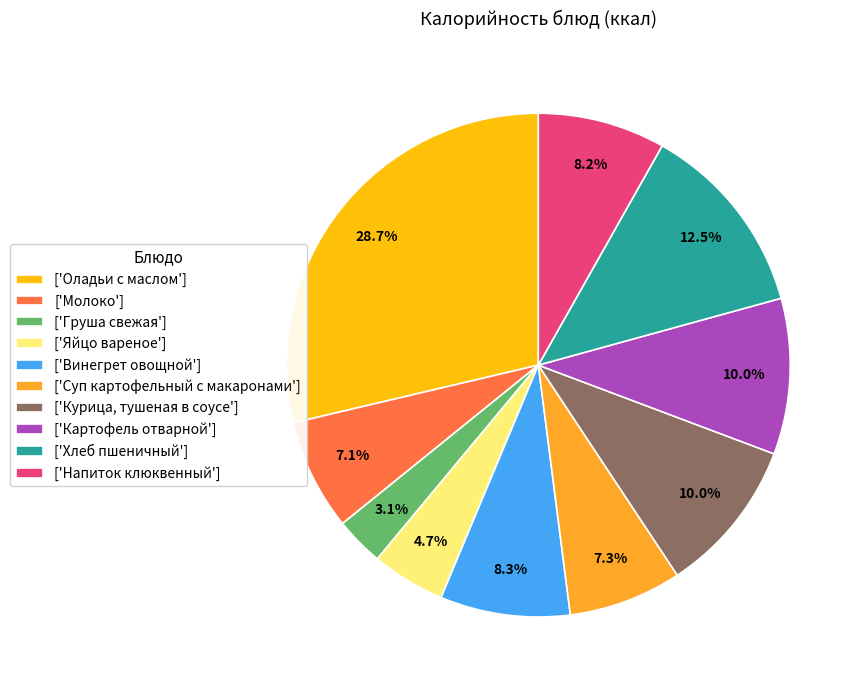

What portion of the pie excludes ['Суп картофельный с макаронами']?

92.7%